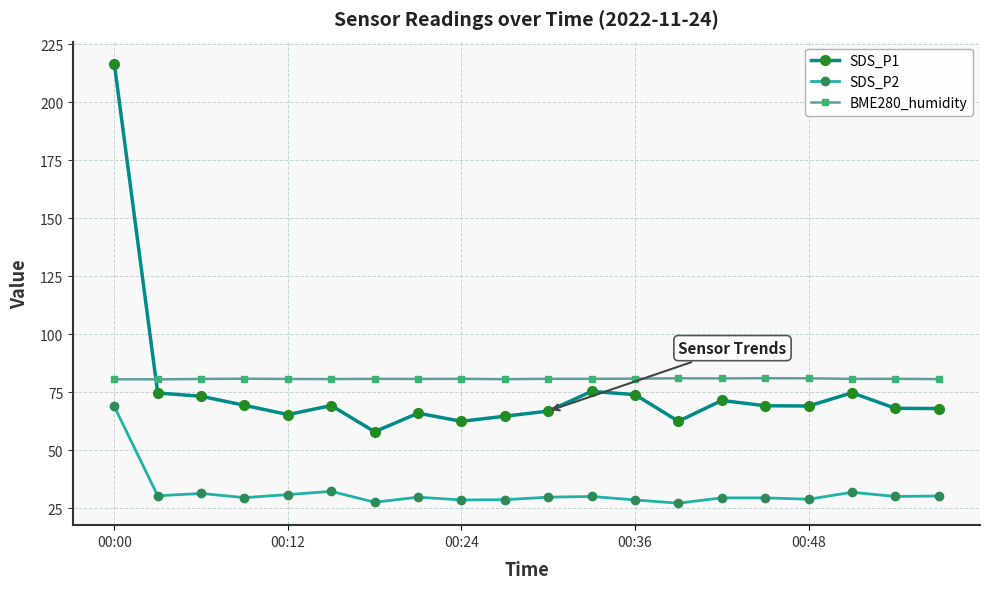

What is the minimum value for SDS_P2?

27.2